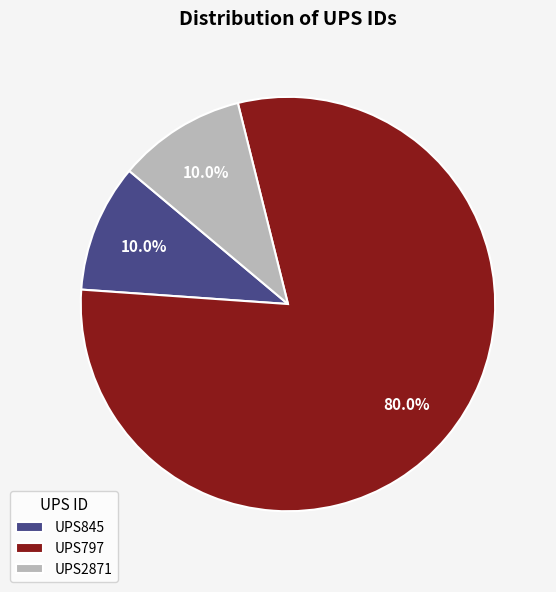

Which has a higher value, UPS2871 or UPS797?

UPS797